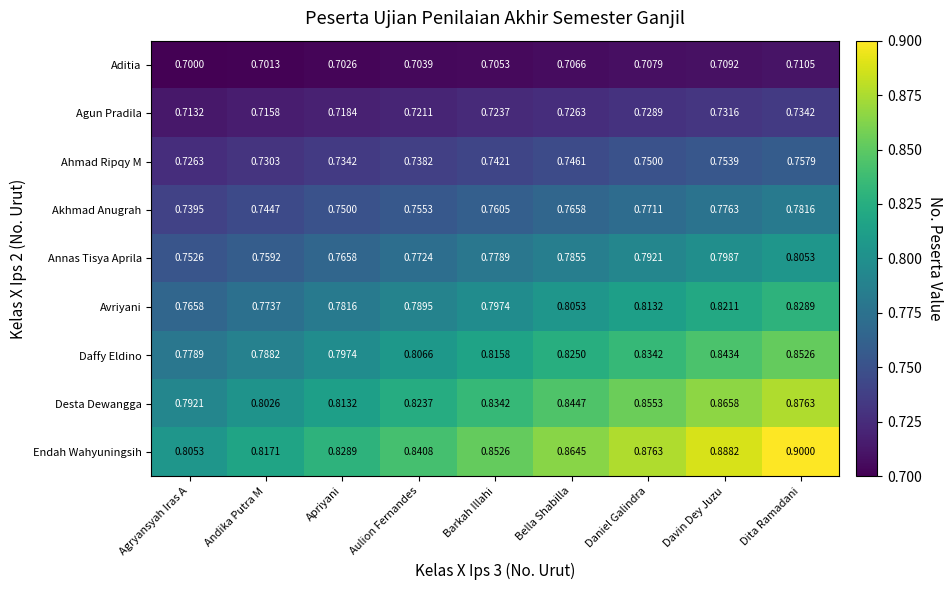

Which series changed the most between Barkah Illahi and Davin Dey Juzu?

Endah Wahyuningsih